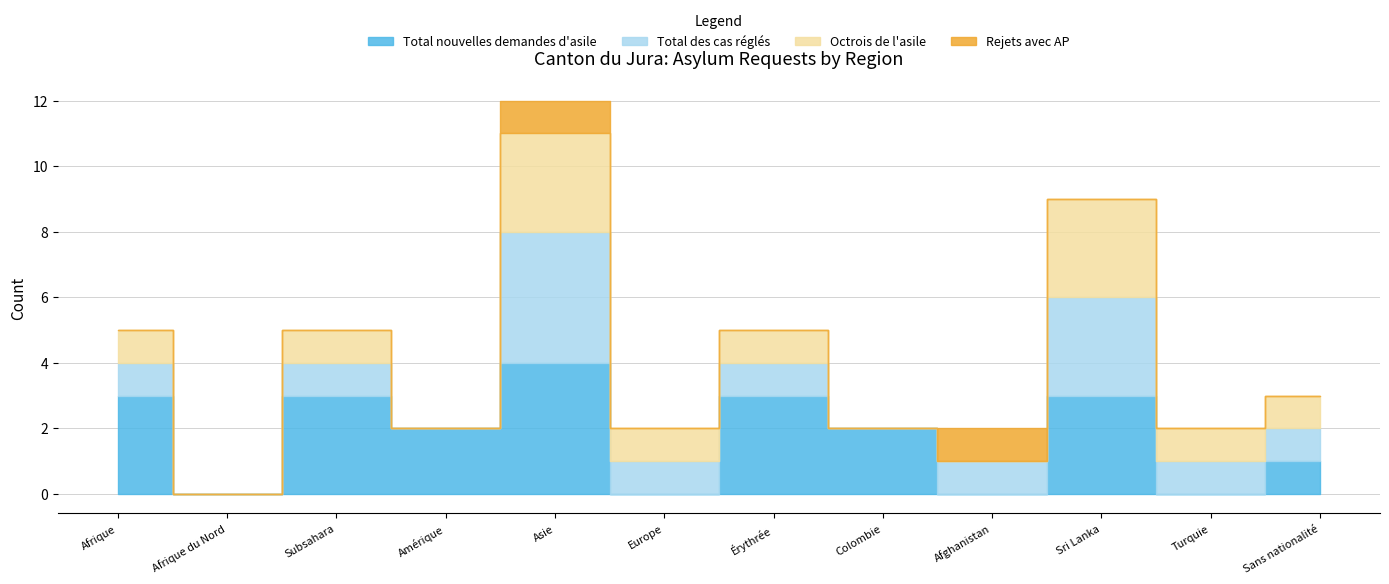

True or false: Rejets avec AP and Total des cas réglés cross at least once.

False